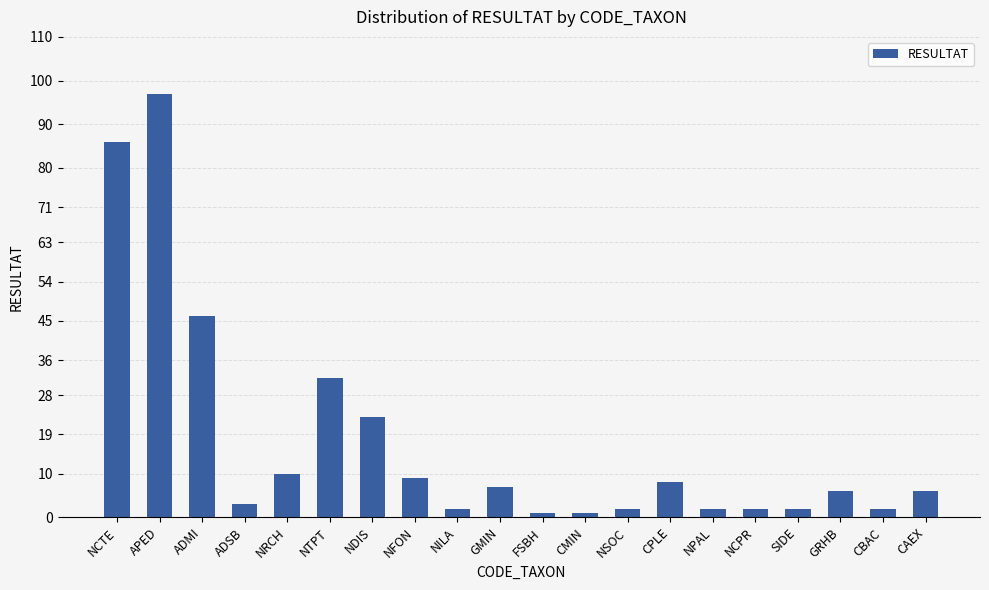

Which category has the highest value across all series?

APED